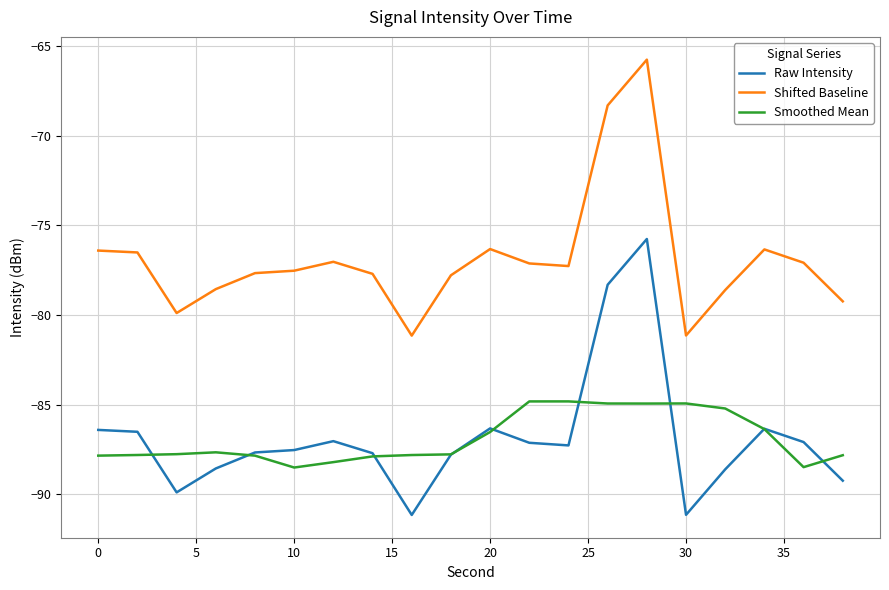

What is the difference between the second highest and second lowest values in the Shifted Baseline series?

12.8